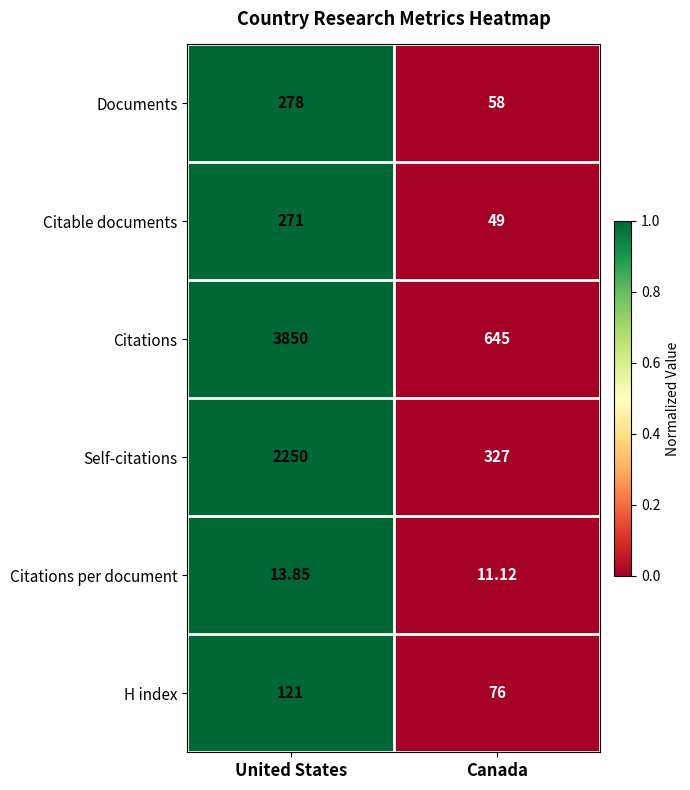

Where does the Citations per document series first go above 13?

United States